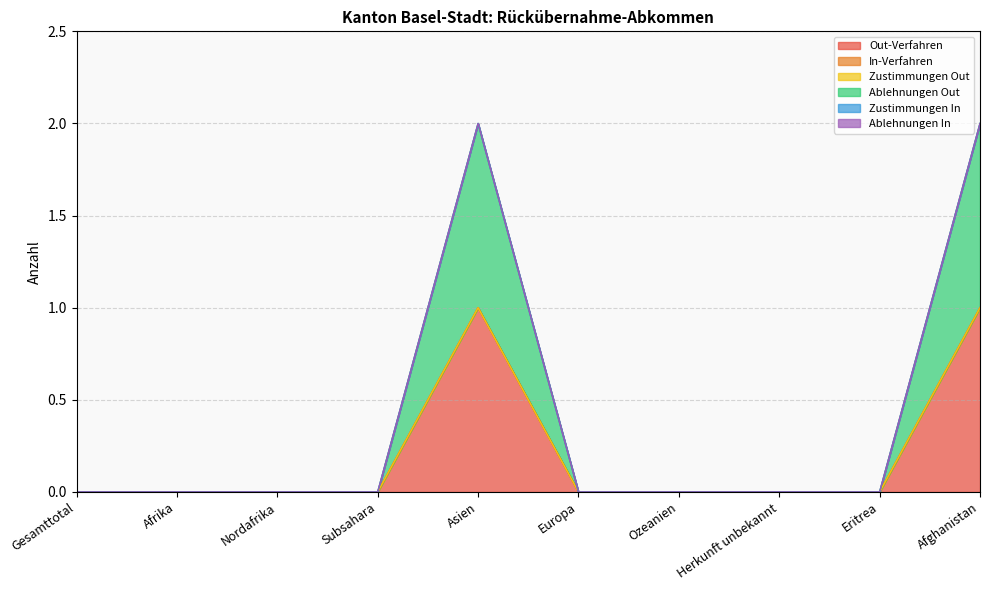

Between Subsahara and Ozeanien, which series saw the biggest shift?

Out-Verfahren